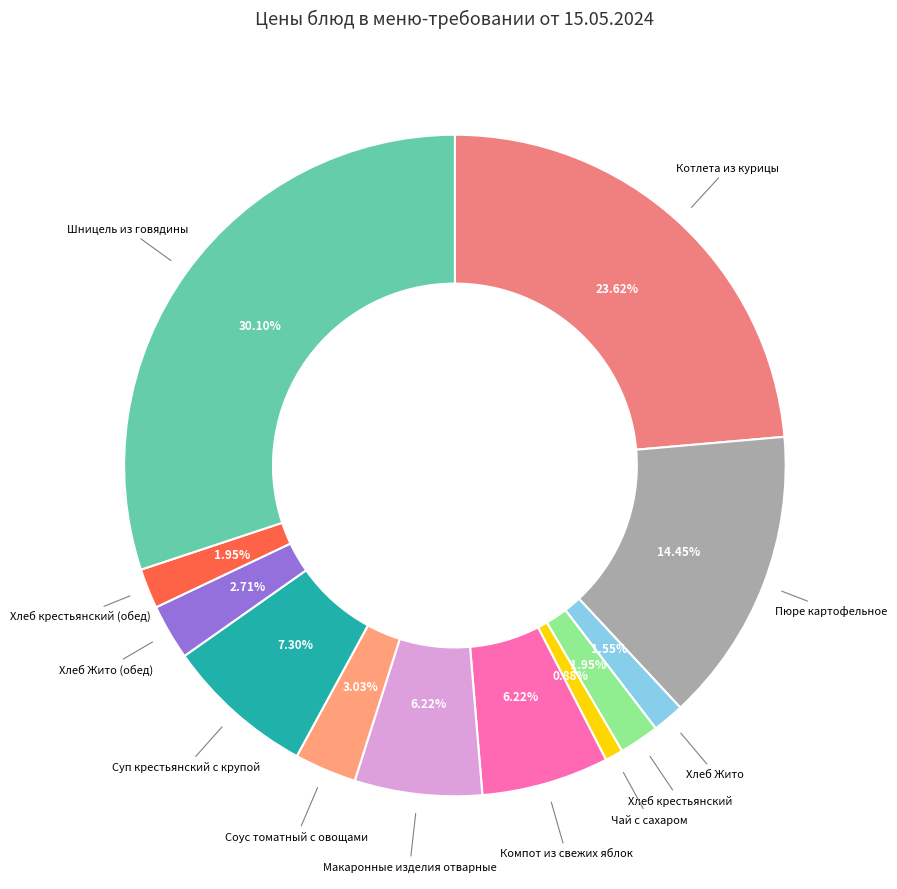

Rank the categories by value from highest to lowest.

Шницель из говядины, Котлета из курицы, Пюре картофельное, Суп крестьянский с крупой, Компот из свежих яблок, Макаронные изделия отварные, Соус томатный с овощами, Хлеб Жито (обед), Хлеб крестьянский, Хлеб крестьянский (обед), Хлеб Жито, Чай с сахаром